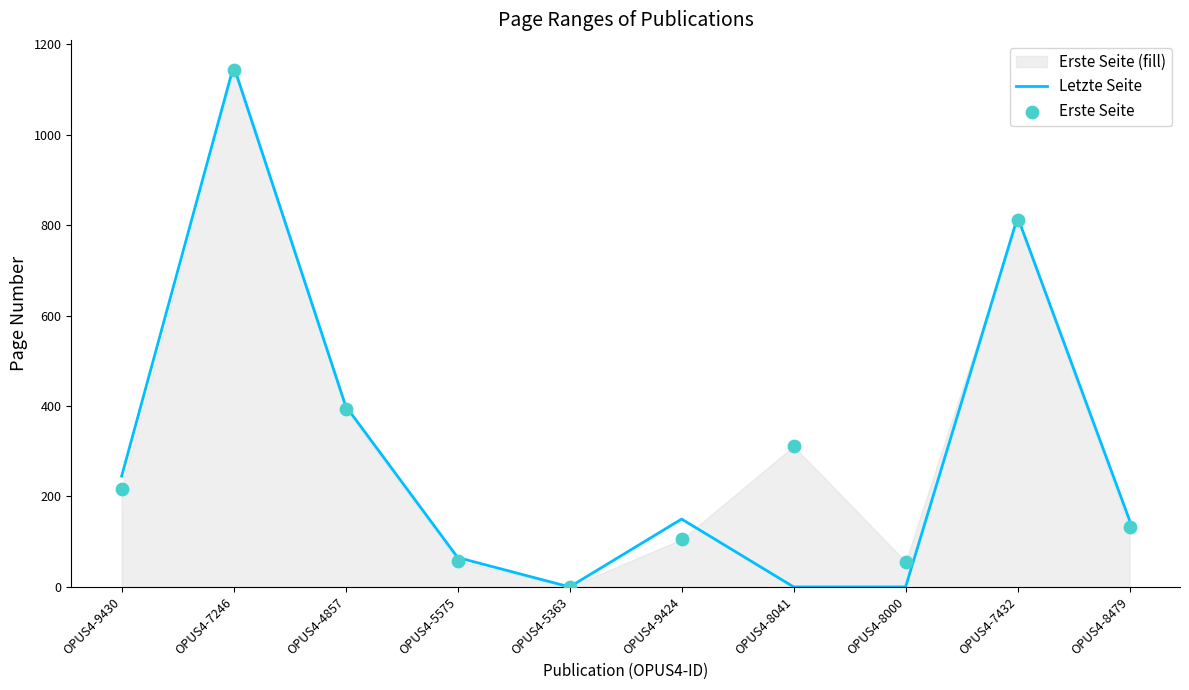

Is the value of Erste Seite at OPUS4-9430 greater than the value of Letzte Seite at OPUS4-8041?

Yes